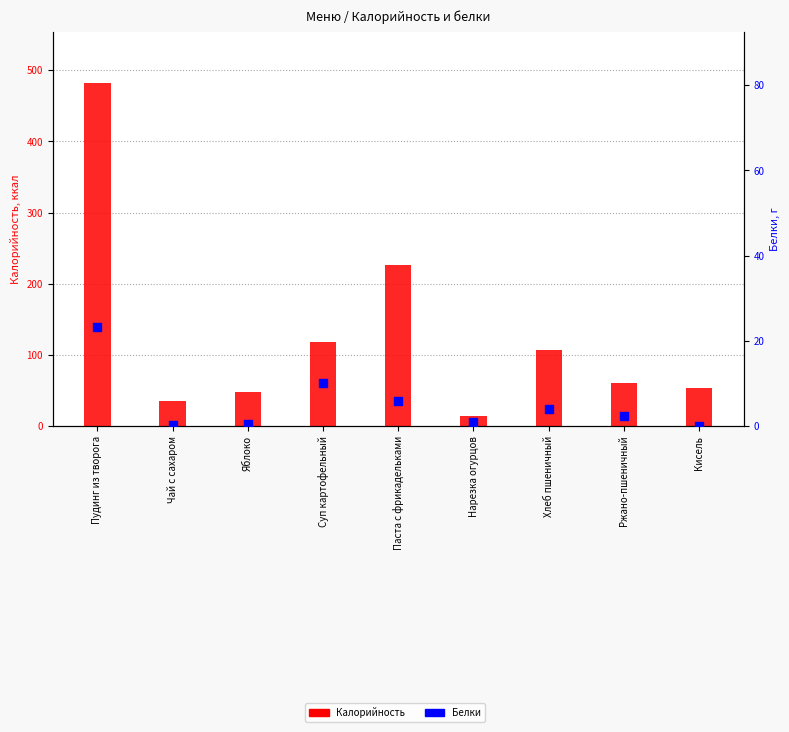

Which series has the largest total across all categories?

Калорийность